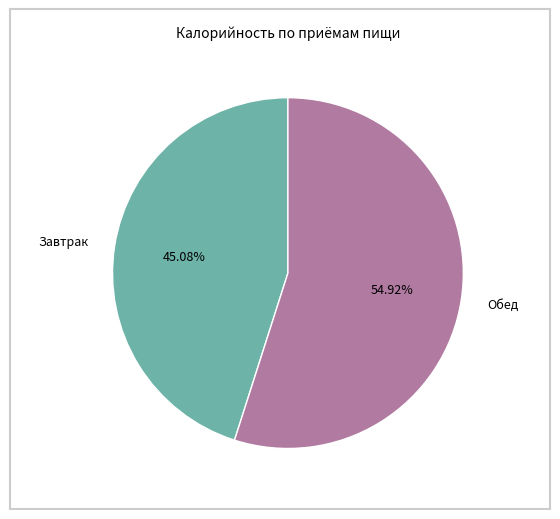

Combined, what portion of the pie is Обед and Завтрак?

100.0%